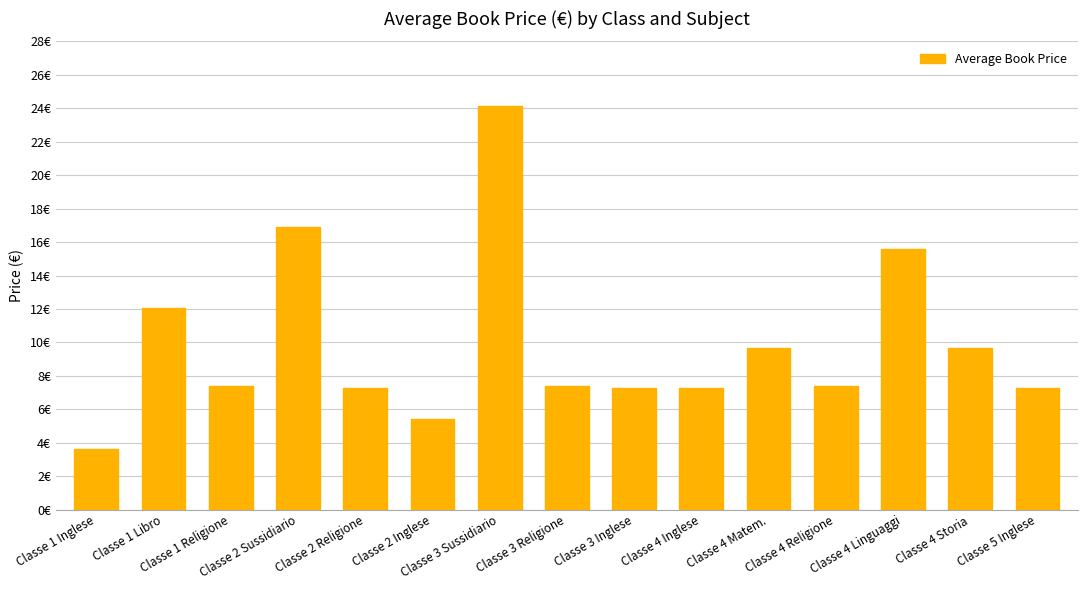

What is the change in value from Classe 3 Sussidiario to Classe 4 Storia?

-14.4